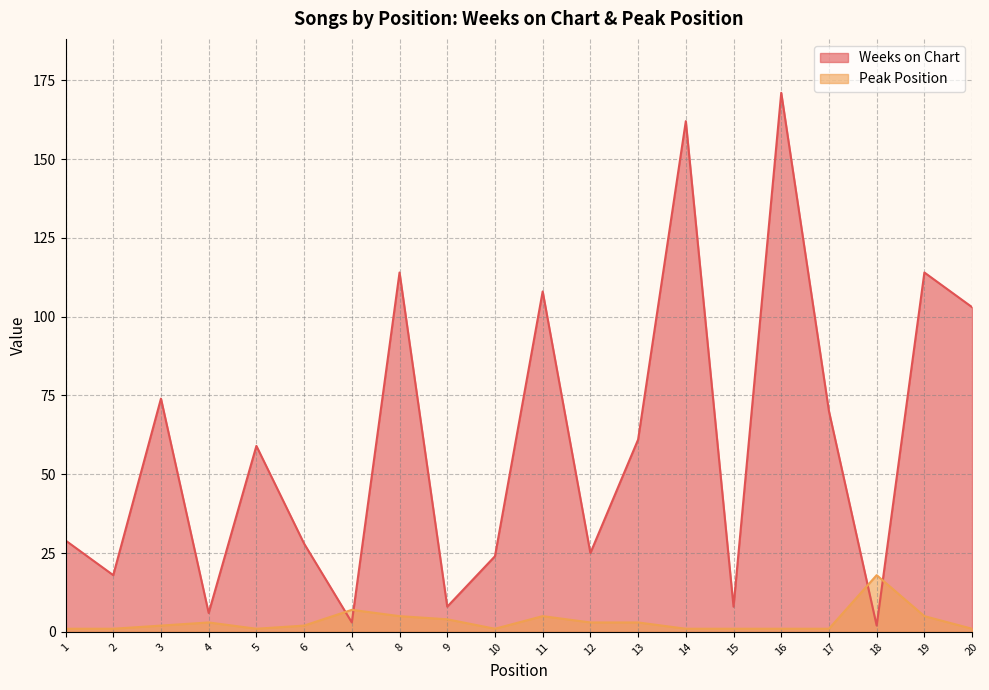

Count the number of data series in this chart.

2